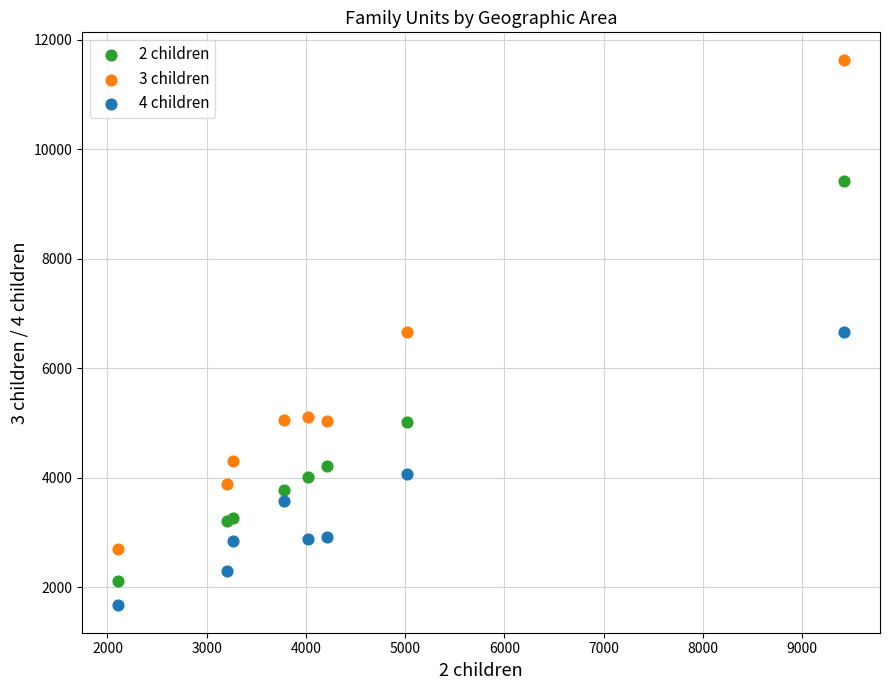

Which series has the widest spread of Y values?

3 children